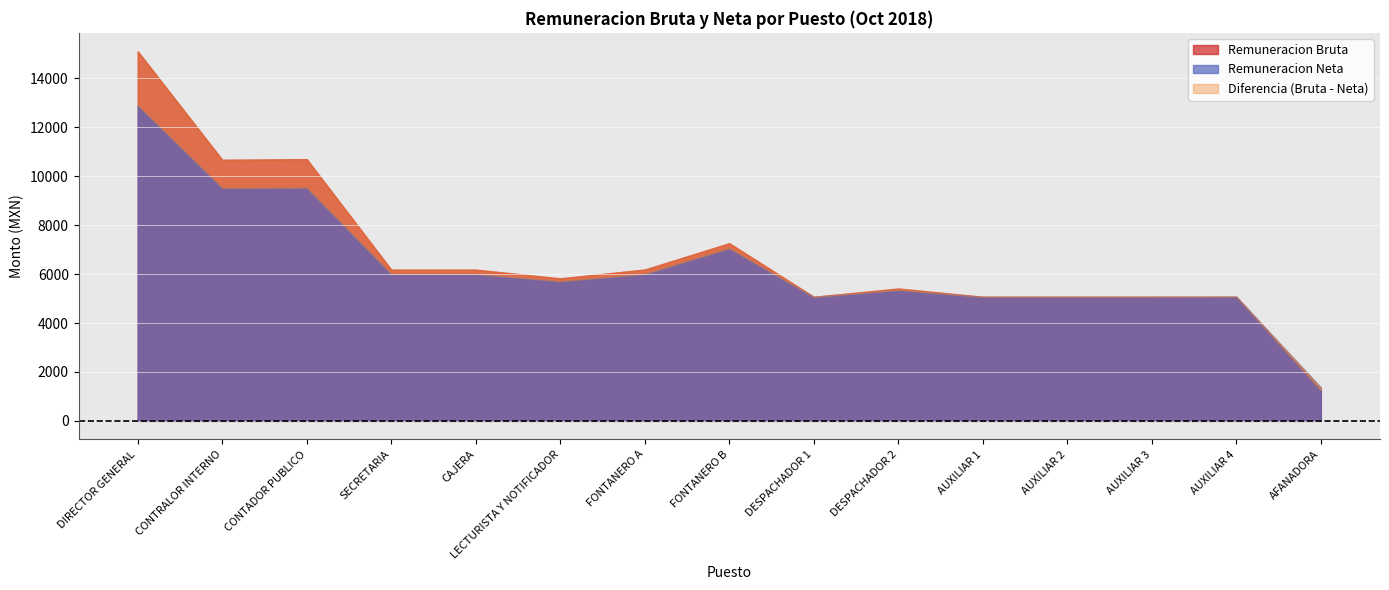

Where is the first local maximum for Remuneracion Neta?

CONTADOR PUBLICO